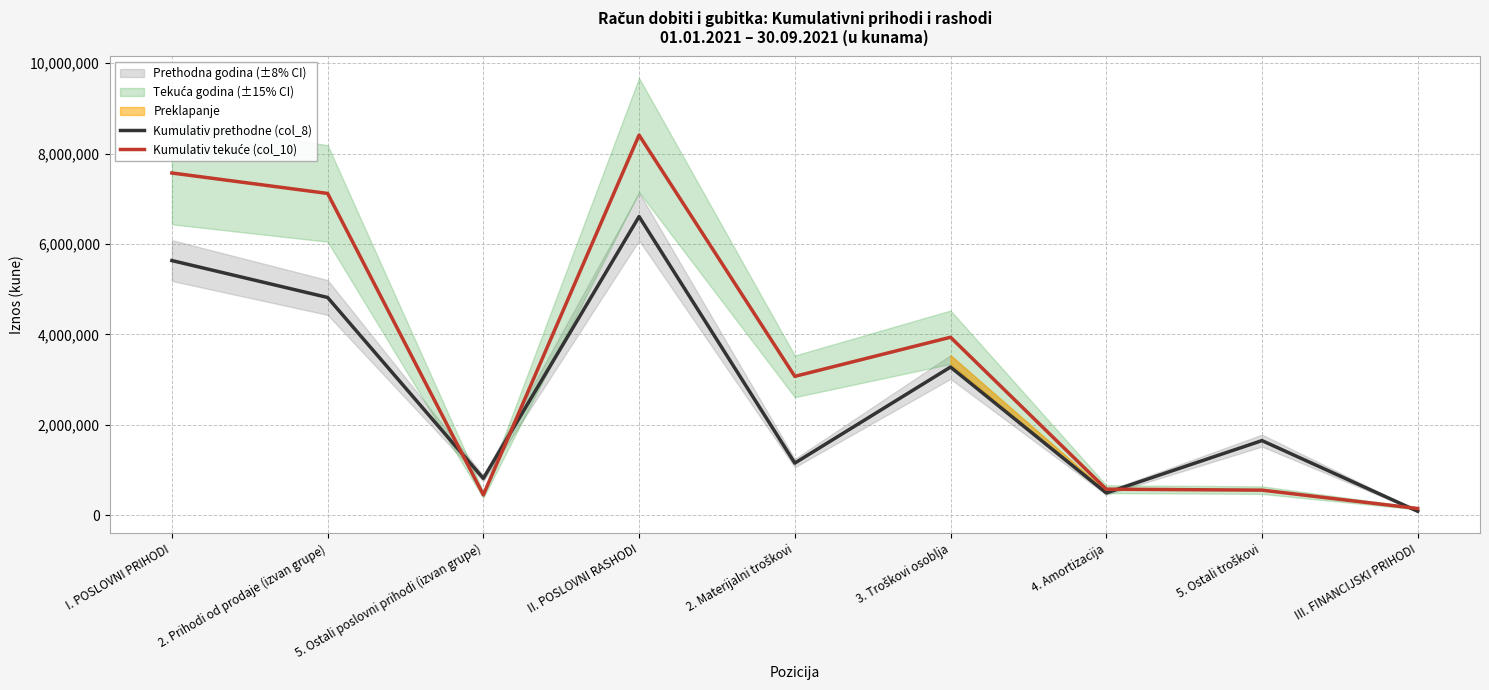

Where is the first local minimum for Kumulativ prethodne (col_8)?

5. Ostali poslovni prihodi (izvan grupe)